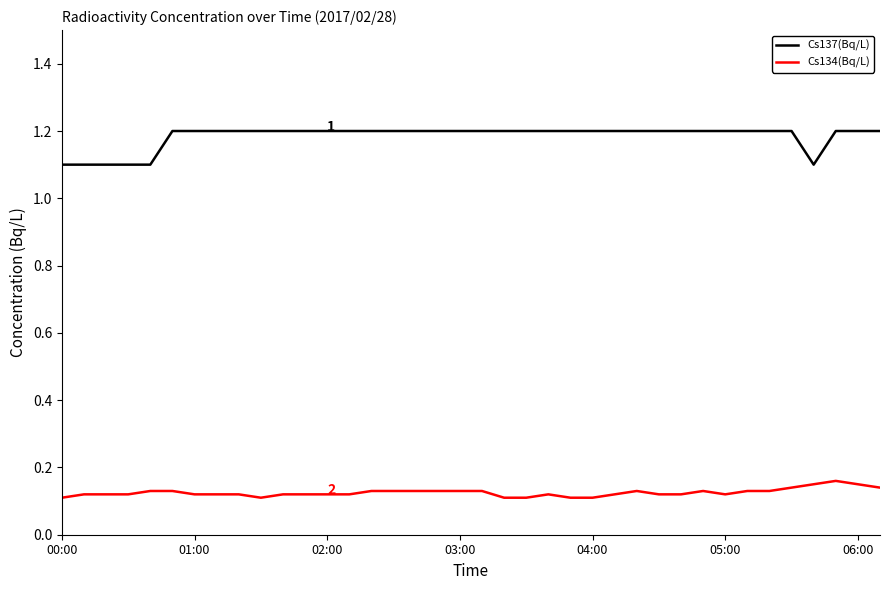

List the series in order of their peak value, highest first.

Cs137(Bq/L), Cs134(Bq/L)